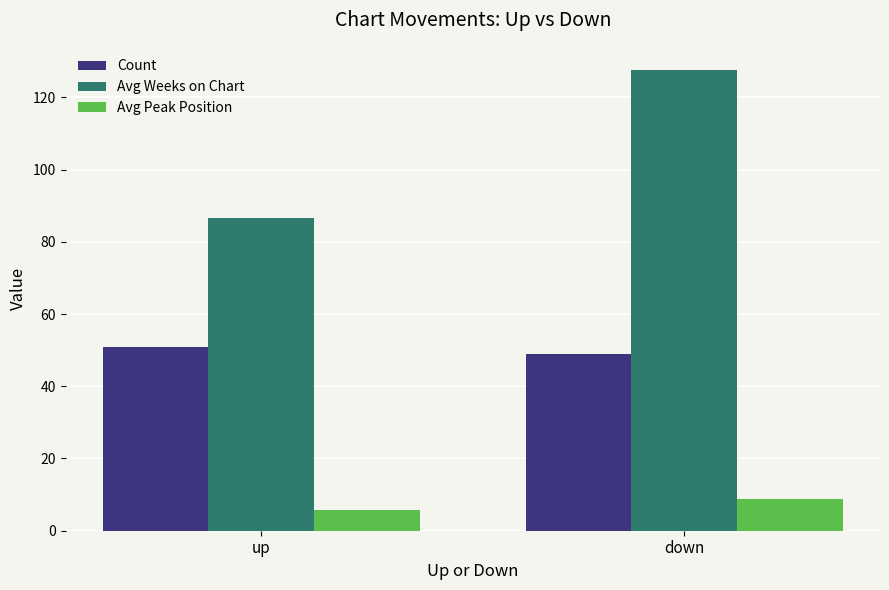

What are all the series names shown in the legend?

Count, Avg Weeks on Chart, Avg Peak Position